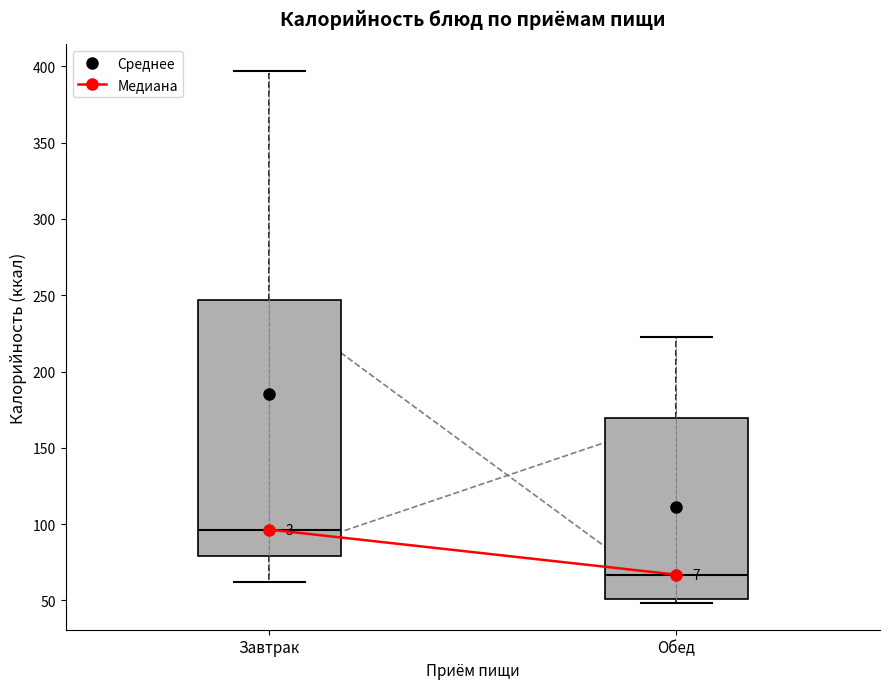

Reading left to right, transcribe this box plot: for each box, give where its median line is, the range the box spans, and where its two whiskers end, as read against the y-axis. The values are not printed on the chart, so give them approximately, as read against the axis.

Завтрак: median 95, box 80 to 245, whiskers 60 to 395
Обед: median 65, box 50 to 170, whiskers 50 (just below the box's lower edge) to 220